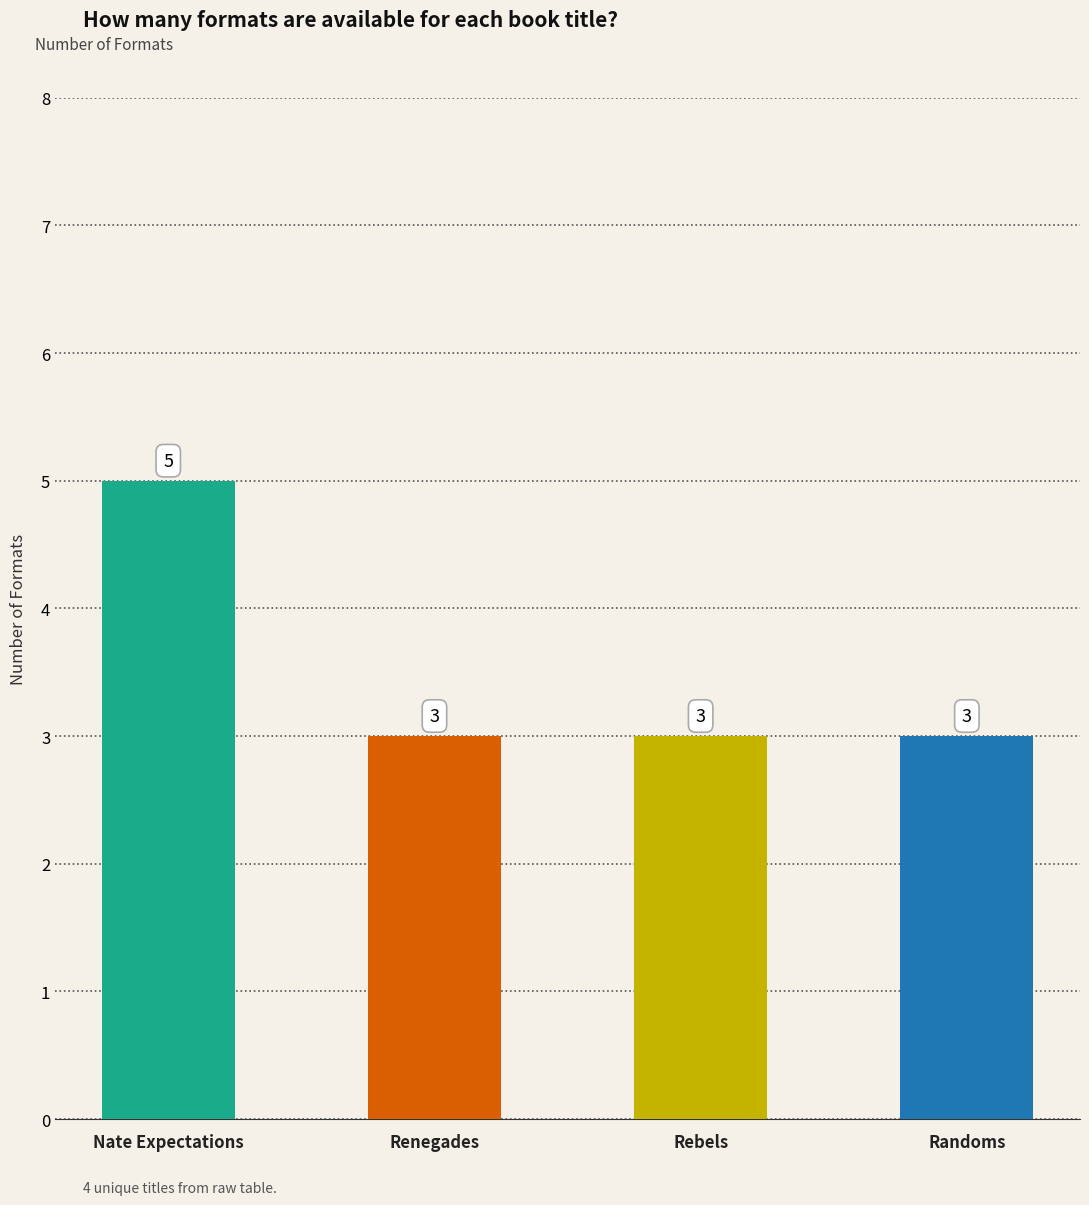

How many data points does each series have?

4